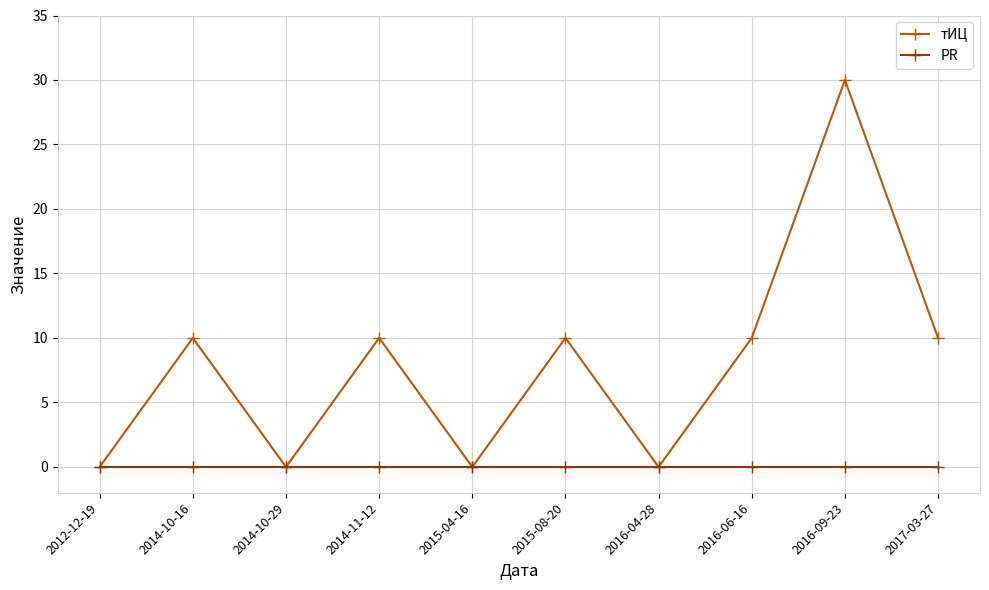

Rank the series by their average value, from highest to lowest.

тИЦ, PR